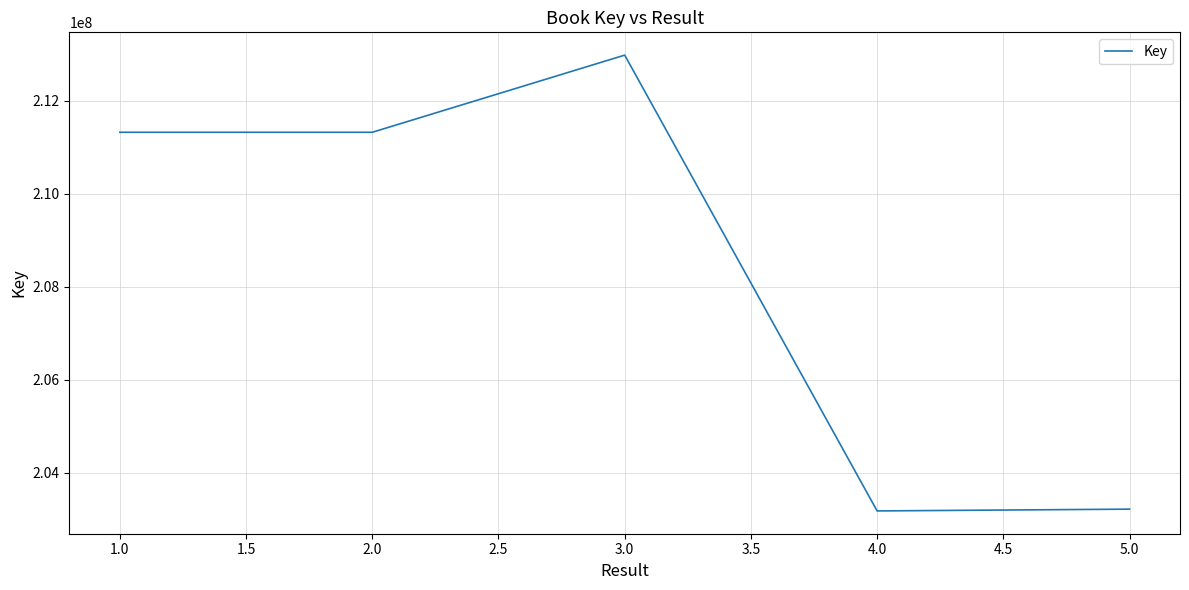

The value at 1.0 is 211325731. True or false?

True